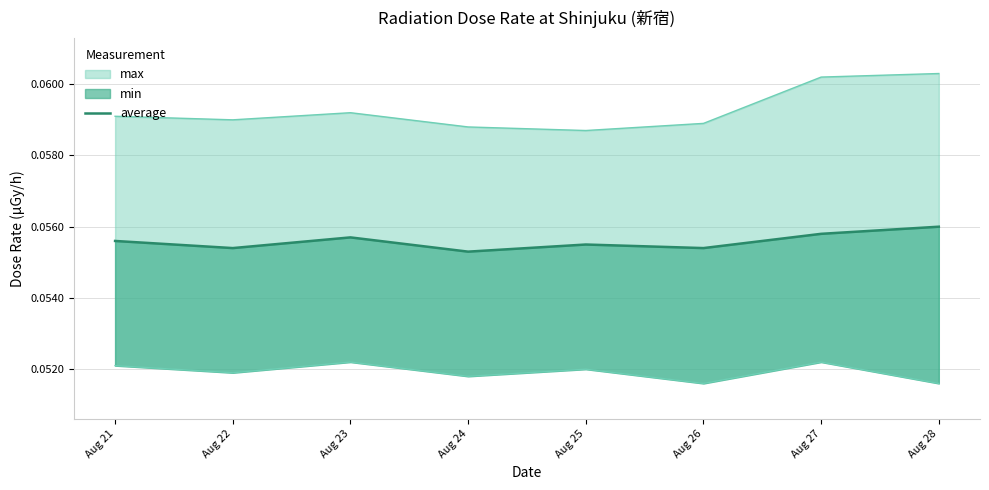

Is it true that the value at Aug 27 is 0.0?

False